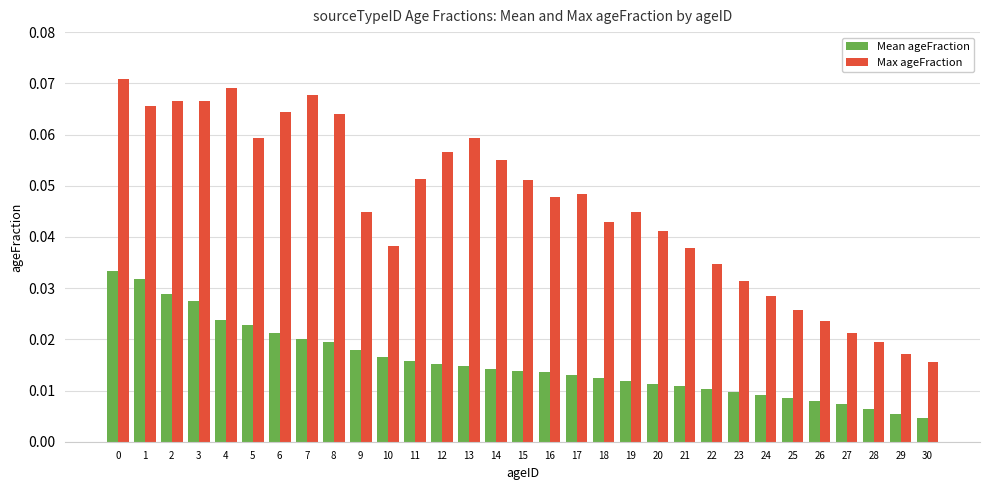

How many bars are there in total?

62